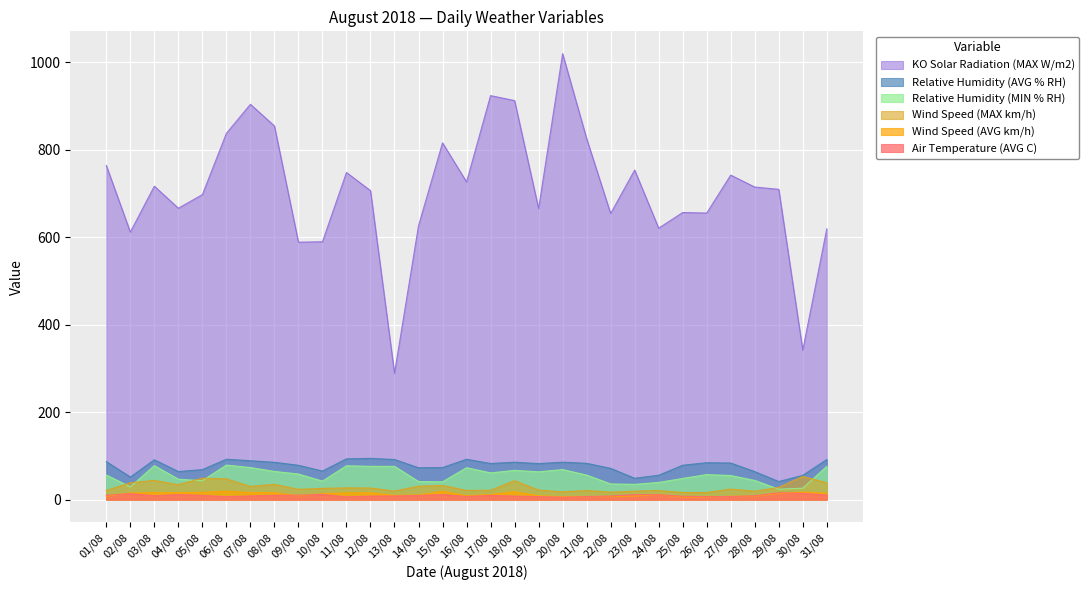

At which category does Wind Speed (MAX km/h) reach its first local valley?

04/08